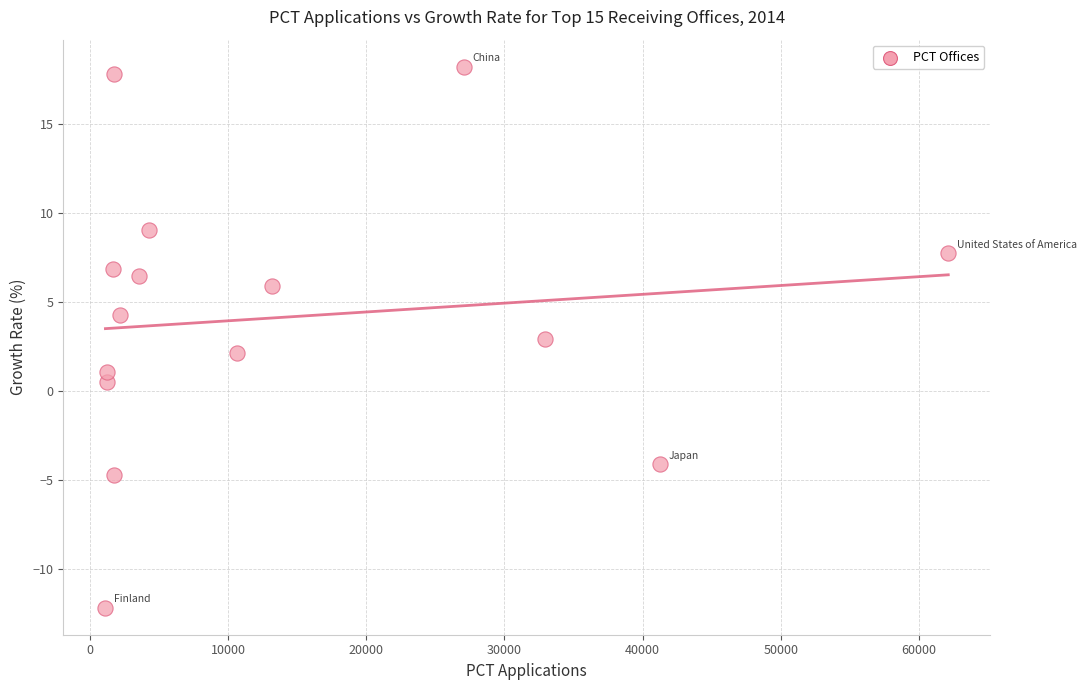

What is the range of X values (max minus min)?

61022.0